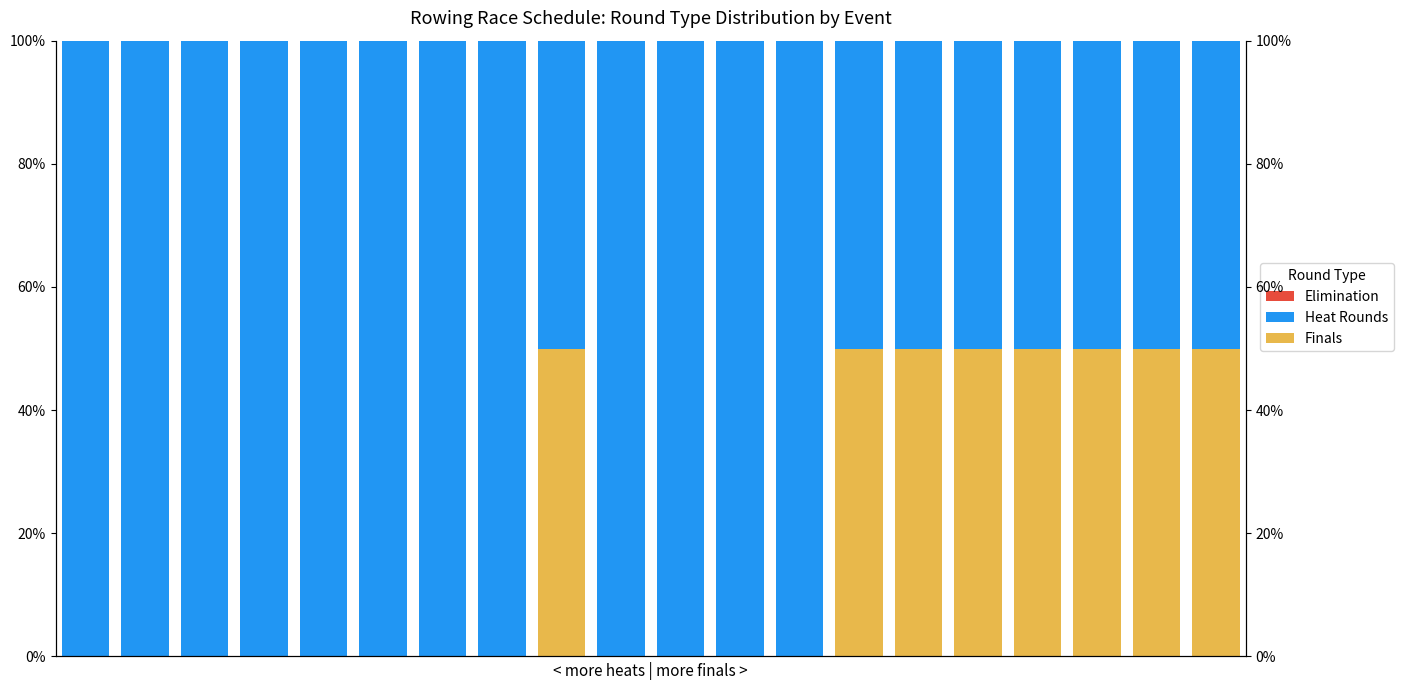

What is the value of the Finals bar at the 16th from the left?

50